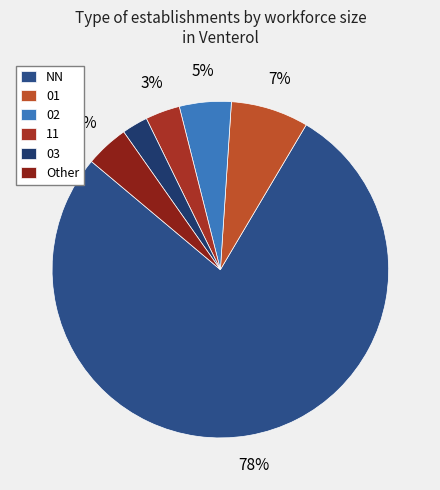

To the nearest percent, what is the combined percentage of 02 and 01?

12%